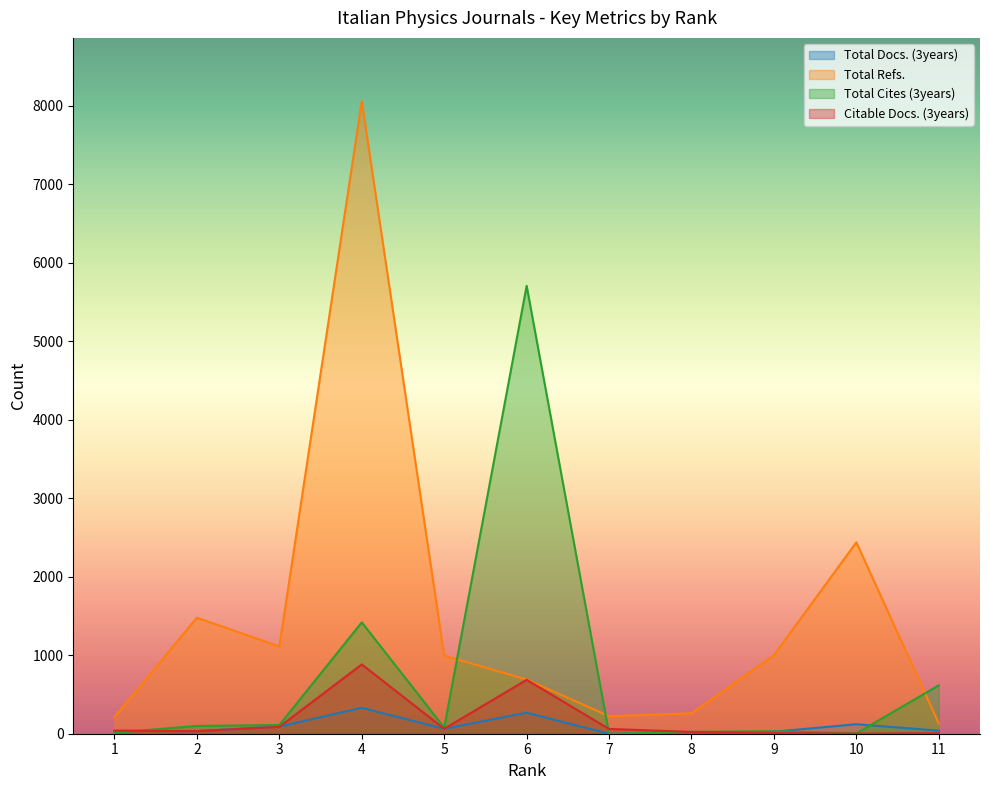

What is the maximum value shown in the chart?

8060